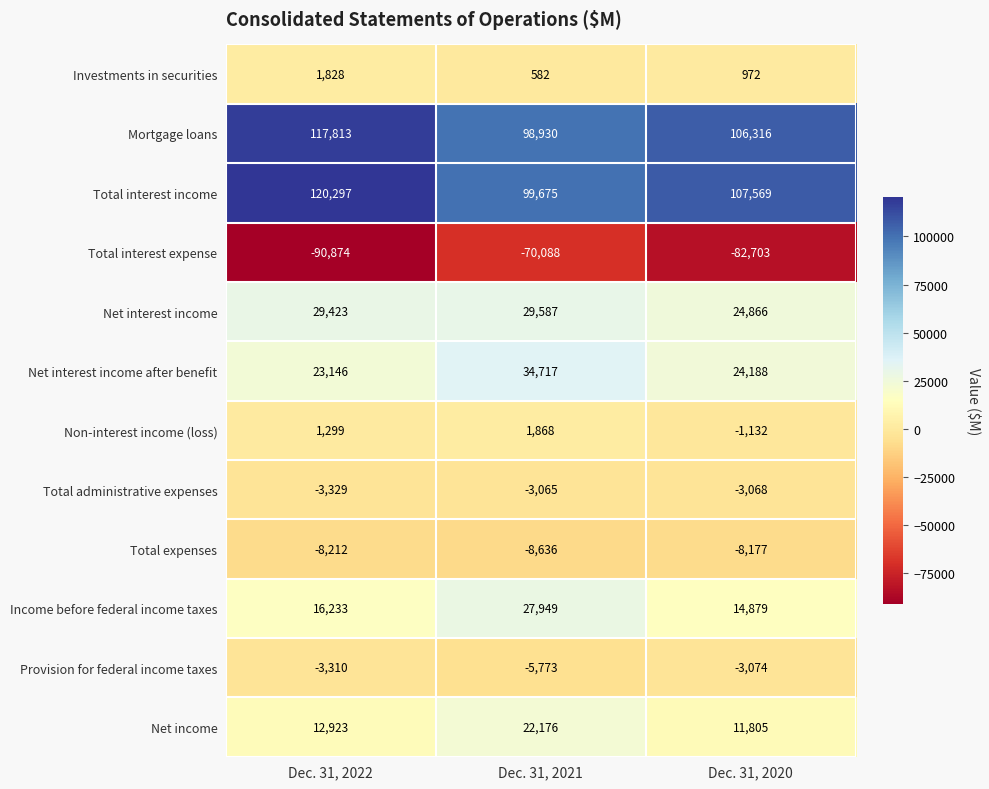

Between Dec. 31, 2022 and Dec. 31, 2021, which series saw the biggest shift?

Total interest expense